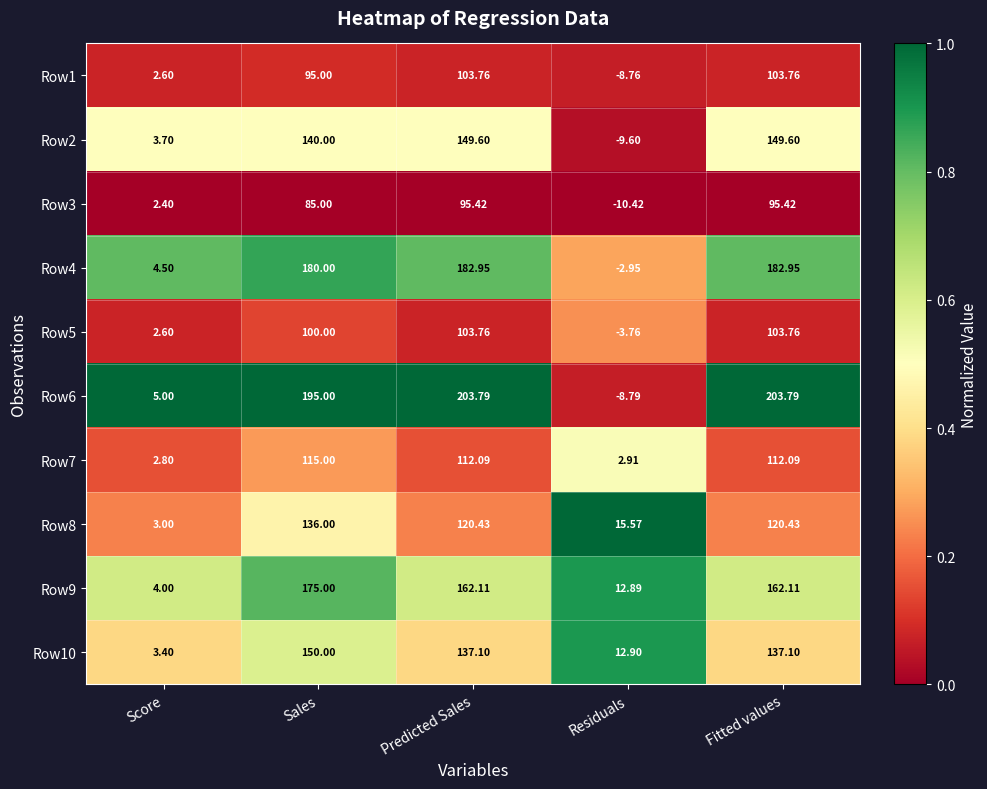

Which series has the largest total across all categories?

Row6